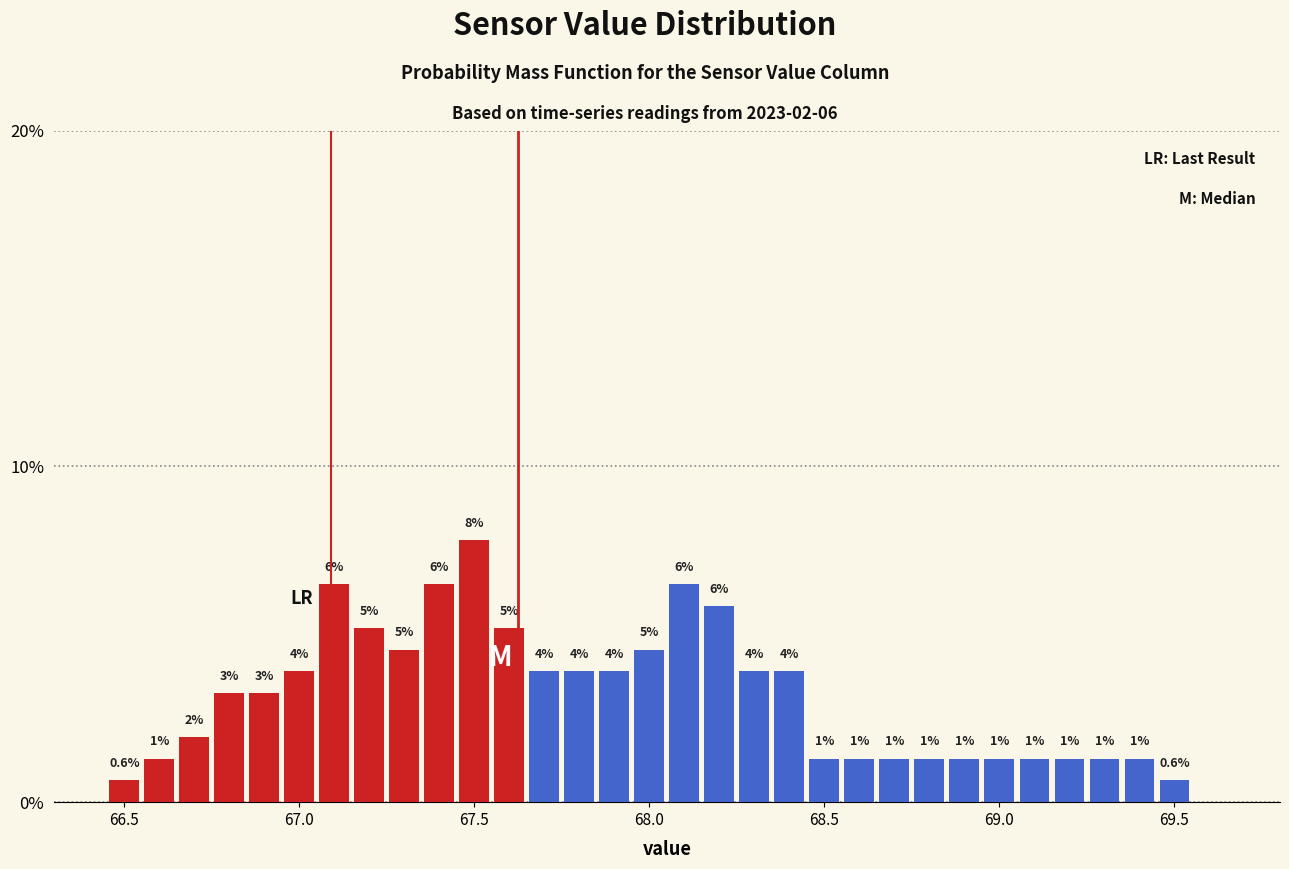

Around what value on the x-axis is the tallest bar? Give the approximate position of its centre, as read against the axis.

67.50